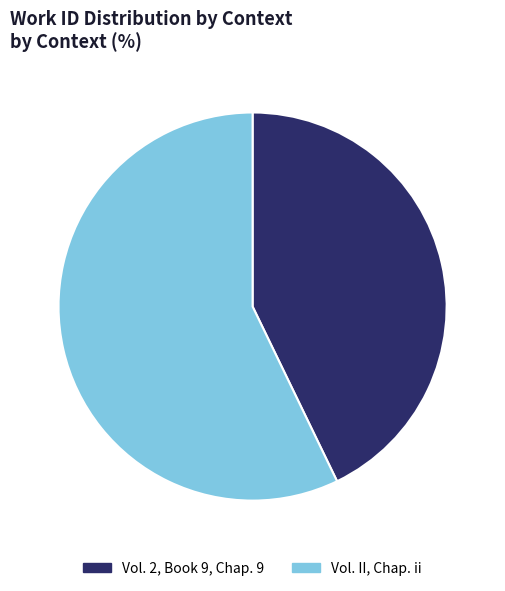

Is the sum of Vol. 2, Book 9, Chap. 9 and Vol. II, Chap. ii greater than half?

Yes